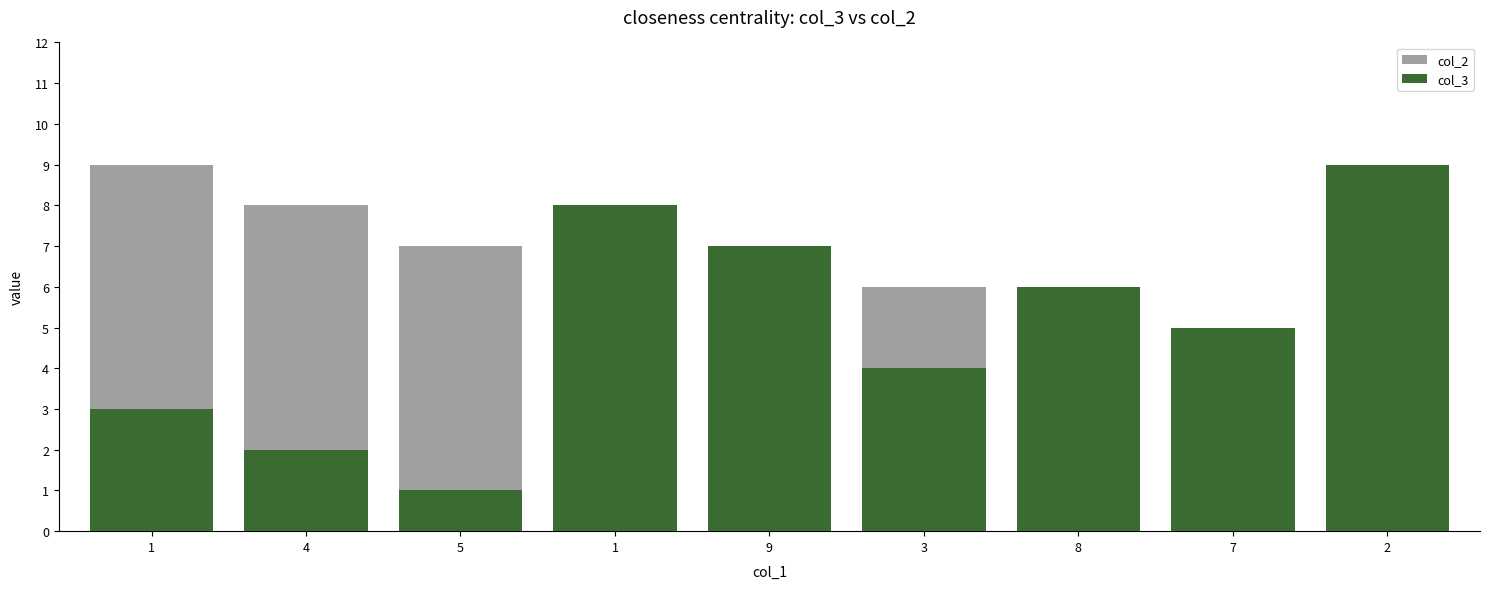

What is the total value across all series at 5?

8